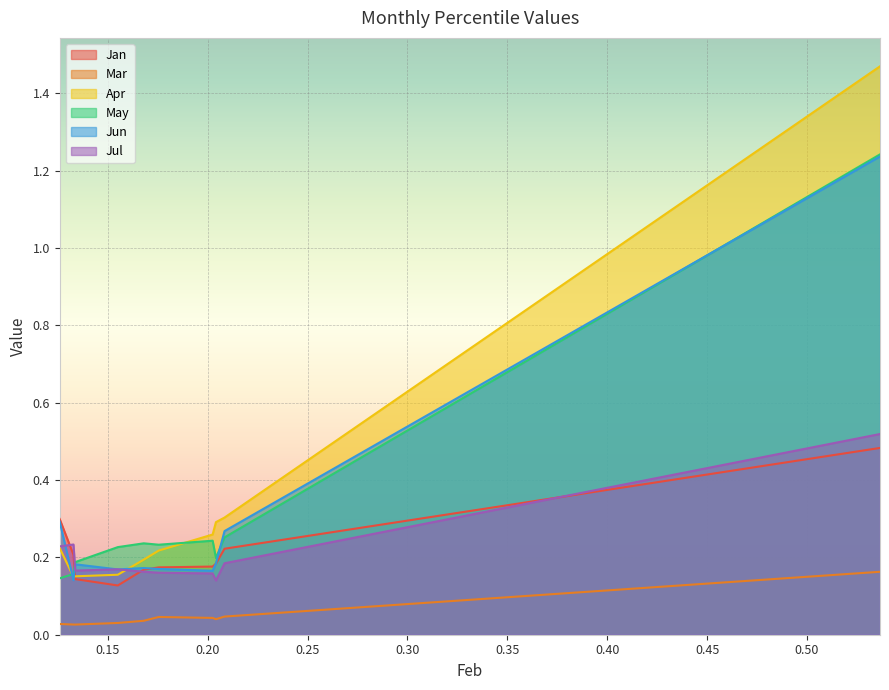

True or false: Mar and May cross at least once.

False